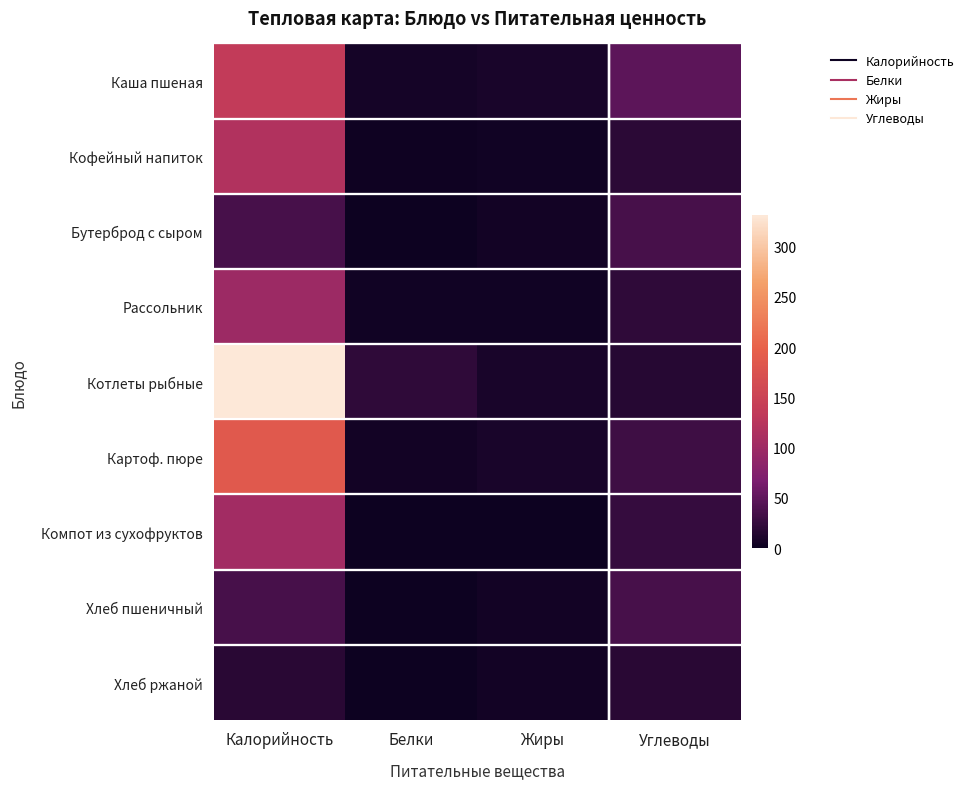

Rank the series at Калорийность from highest to lowest value.

Котлеты рыбные, Картоф. пюре, Каша пшеная, Кофейный напиток, Компот из сухофруктов, Рассольник, Бутерброд с сыром, Хлеб пшеничный, Хлеб ржаной